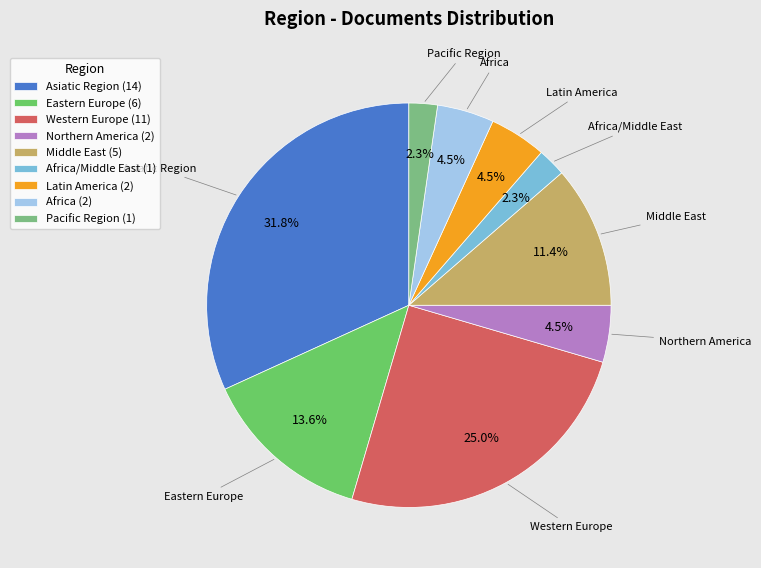

How many slices are in this pie chart?

9